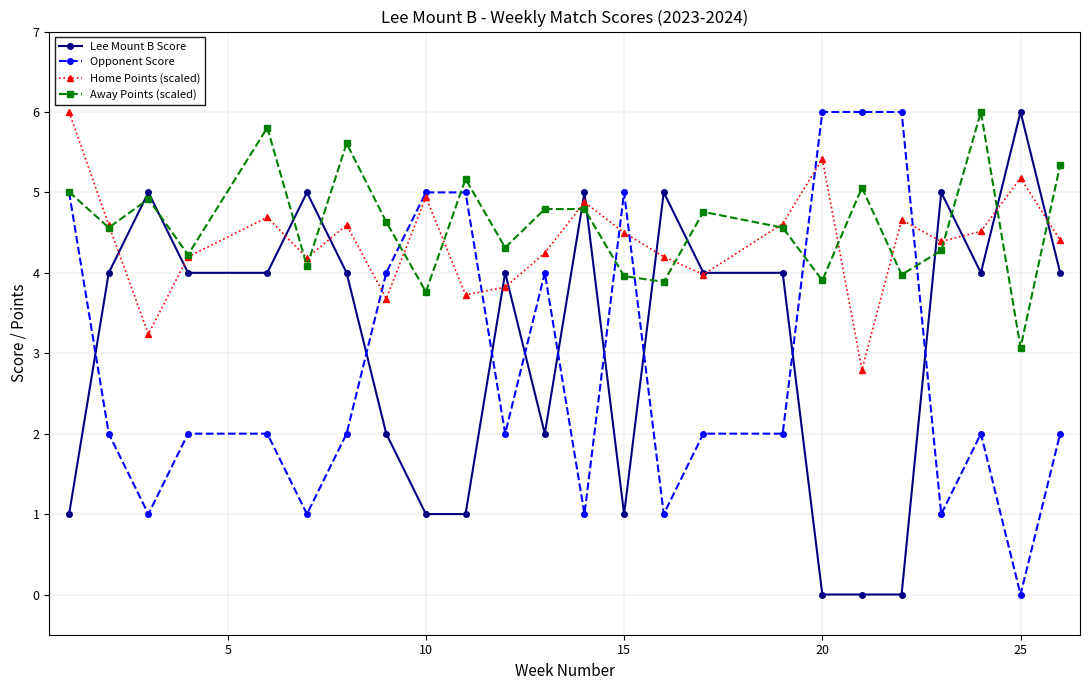

Does the chart display data point markers on the line(s)?

Yes